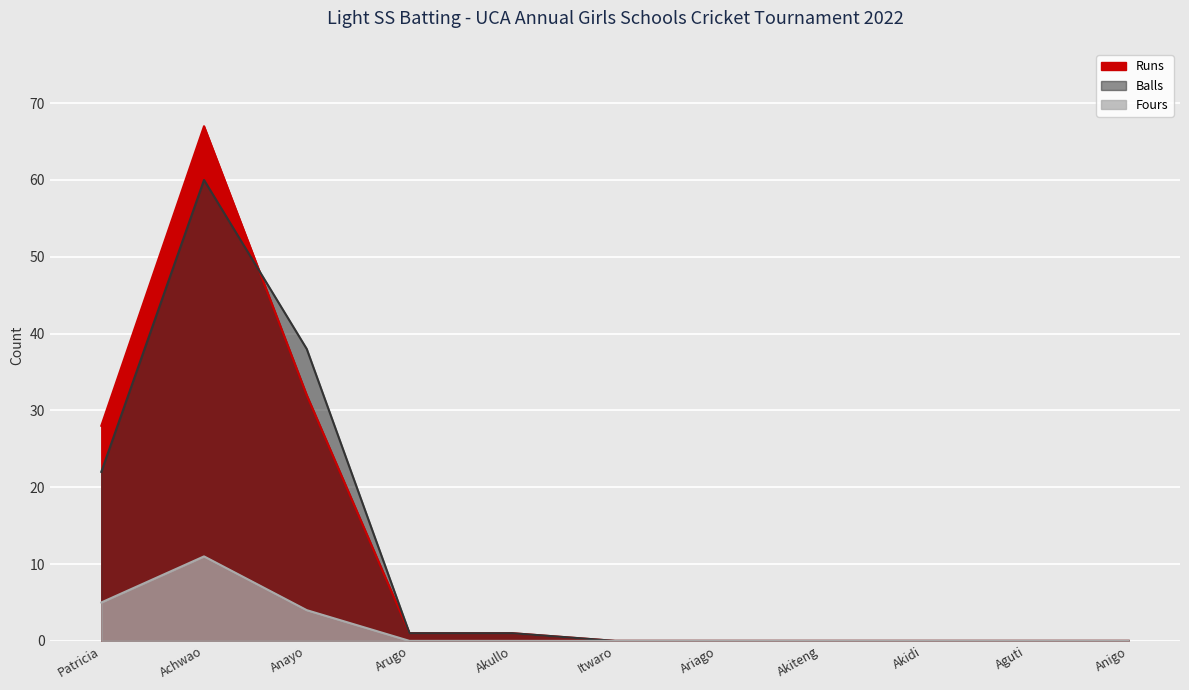

True or false: Fours and Runs cross at least once.

False